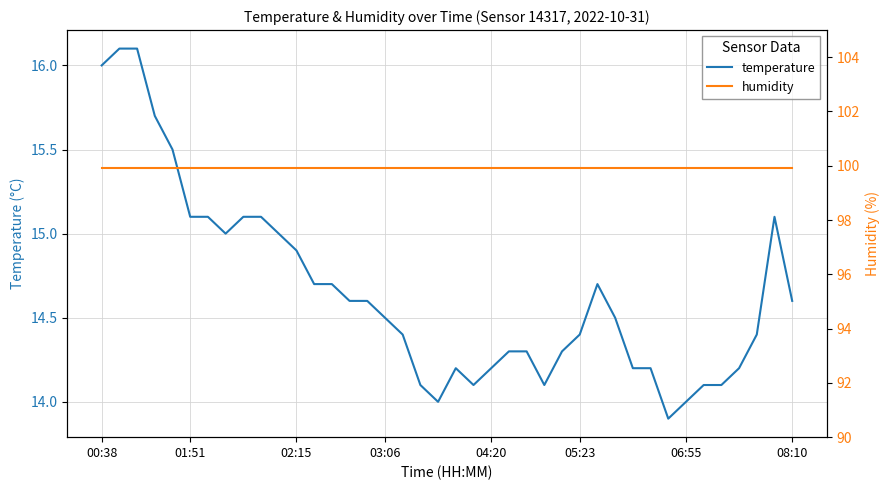

What is the minimum value for temperature?

13.9